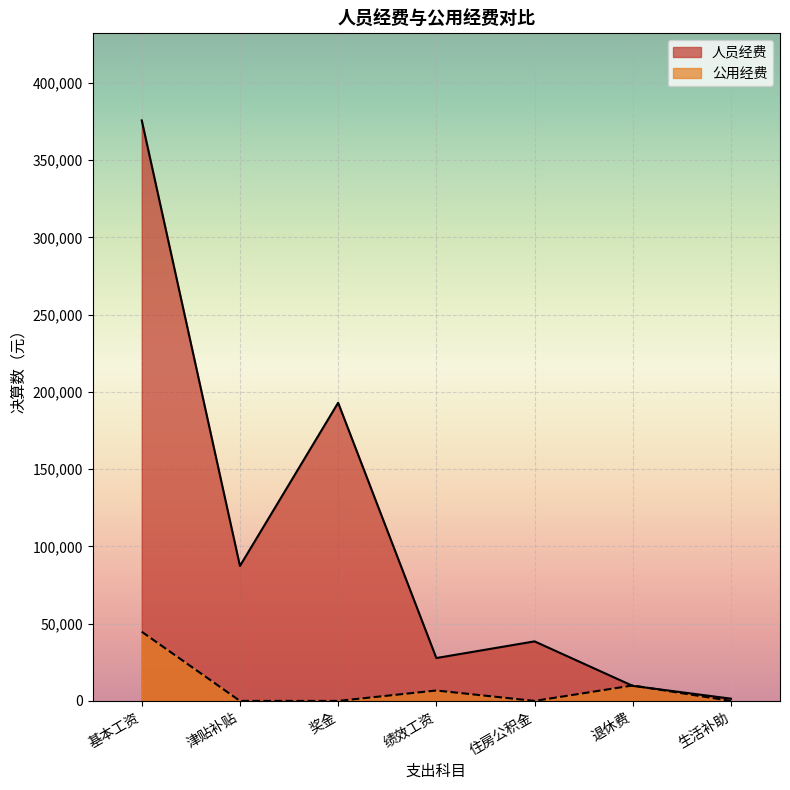

What is the difference between the highest and lowest values at 基本工资?

330982.9